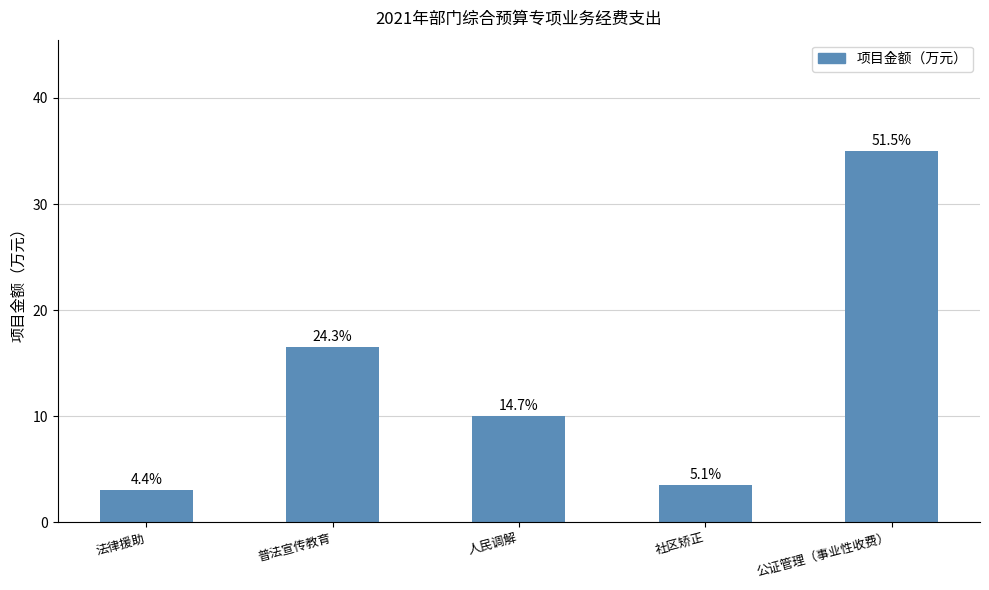

Count the number of categories in the chart.

5